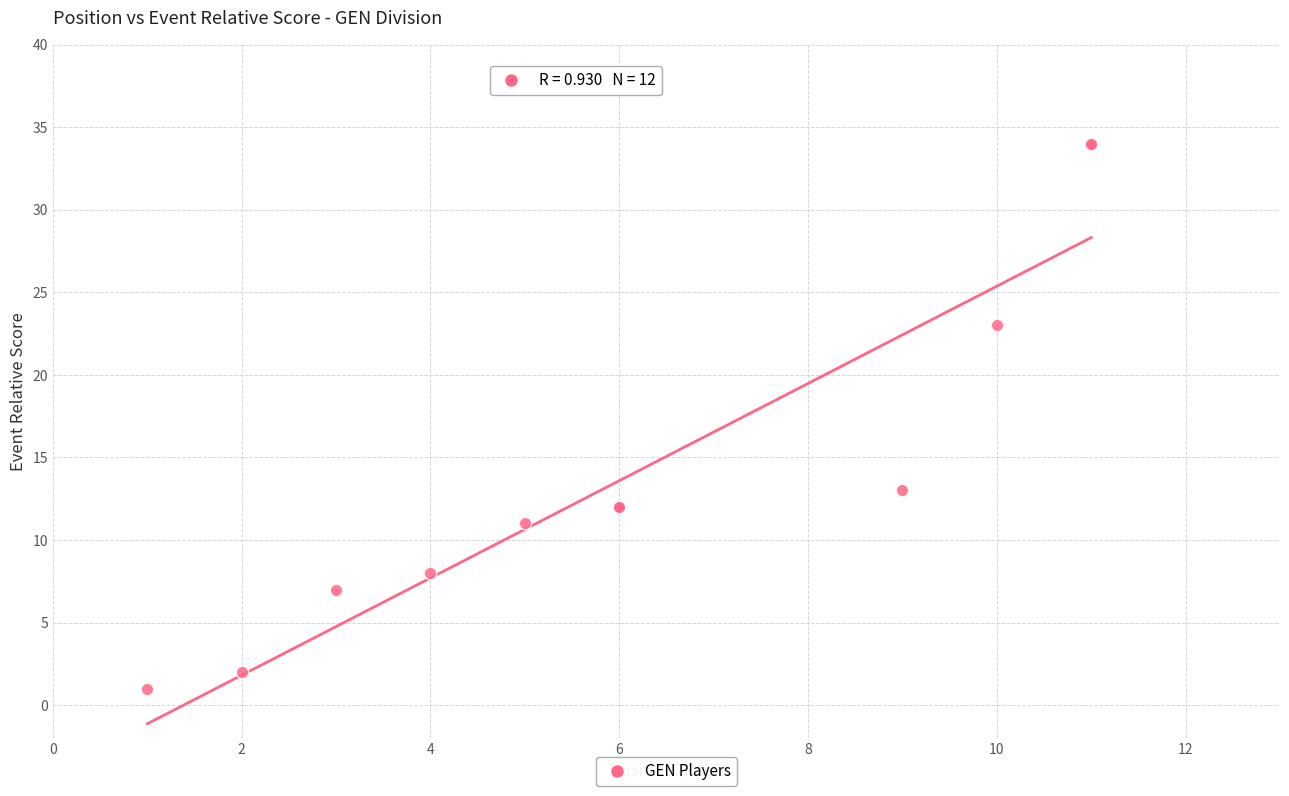

What Y value in the scatter plot is closest to 17?

13